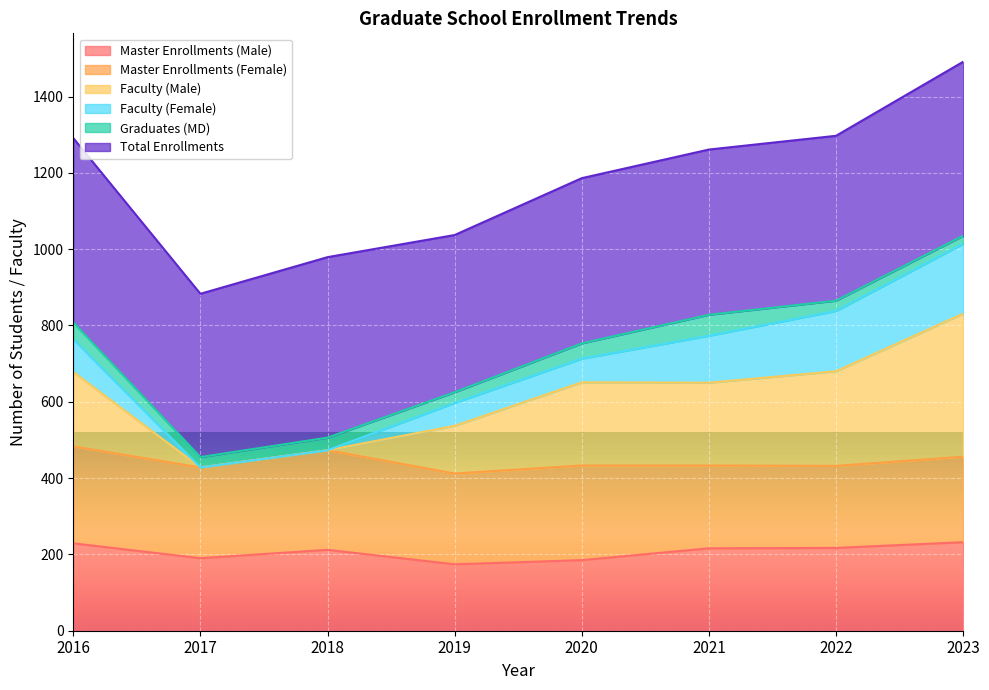

Between 2016 and 2018, which series saw the biggest shift?

Faculty (Male)